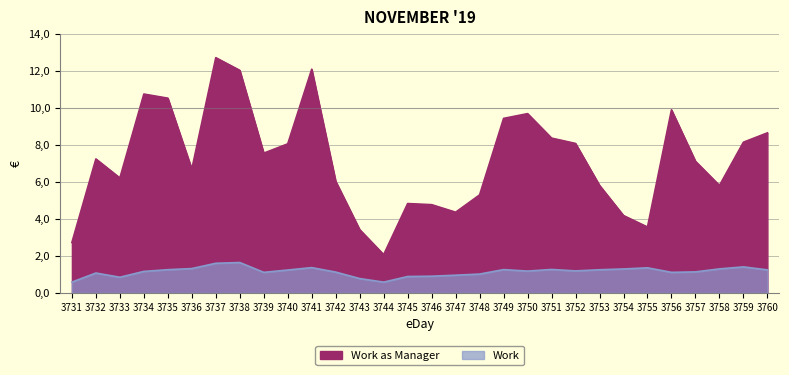

What is the difference between the second highest and minimum values in the Work series?

1.0